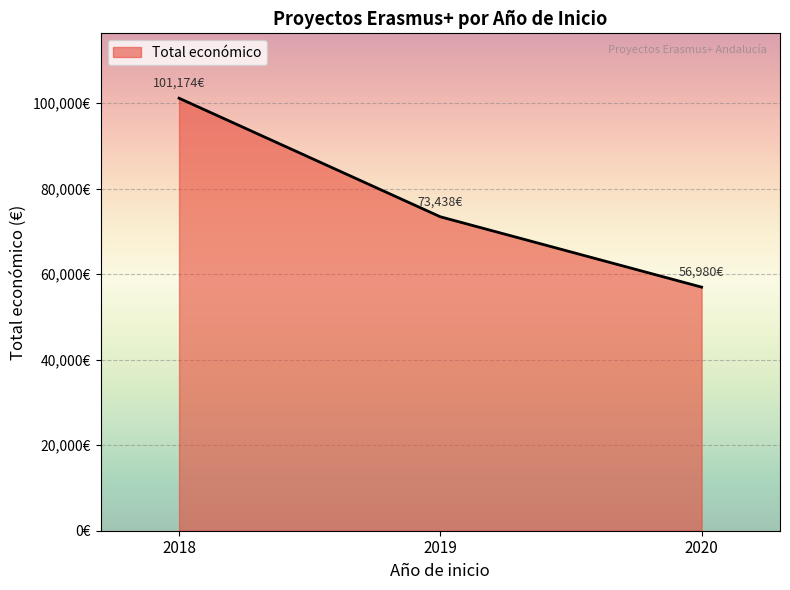

Is this an area chart (filled region under the line)?

Yes